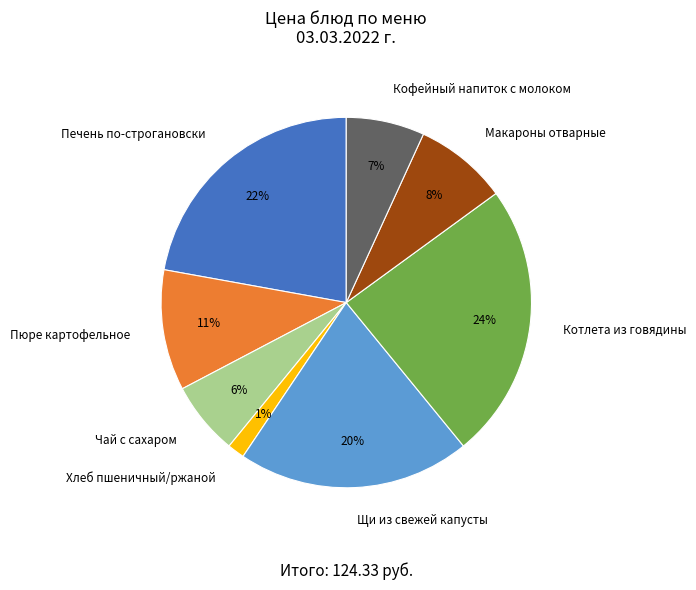

What is the ratio of the value at Котлета из говядины to the value at Щи из свежей капусты?

1.2